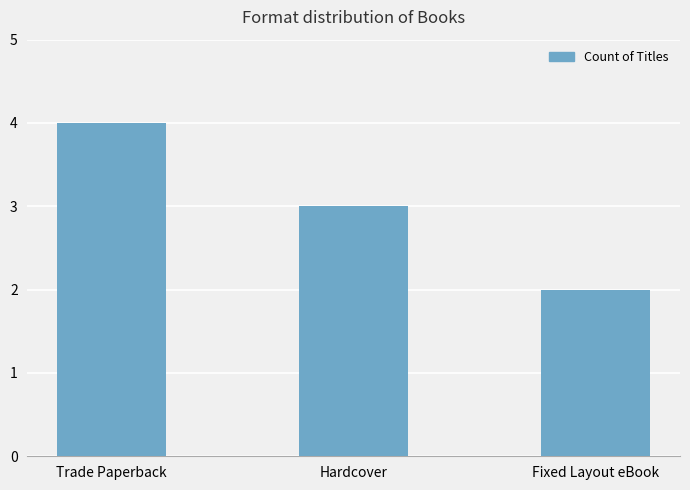

Reading right to left, extract all data points from this chart.

2	3	4